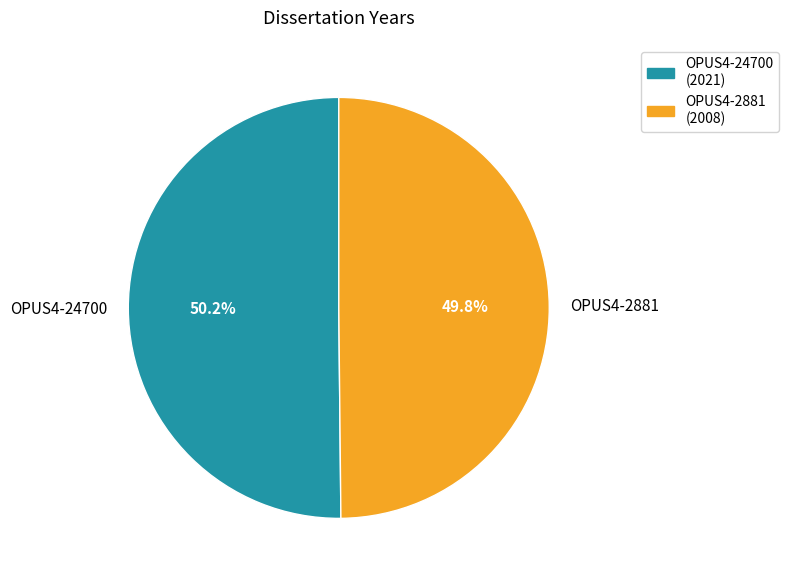

The OPUS4-24700 slice represents 56% of the pie. True or false?

False